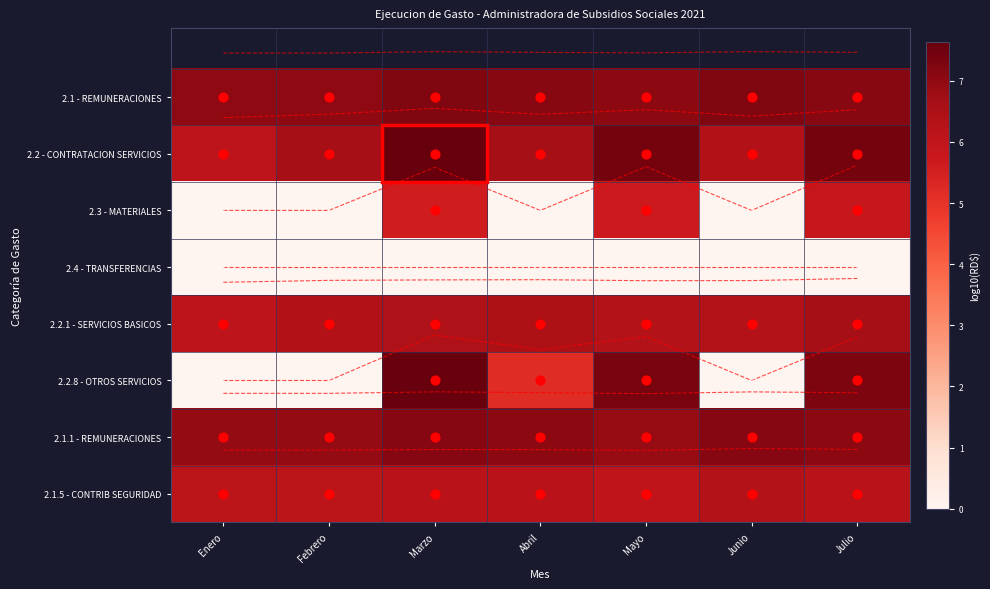

The value of 2.1 - REMUNERACIONES at Abril is 11.6. True or false?

False